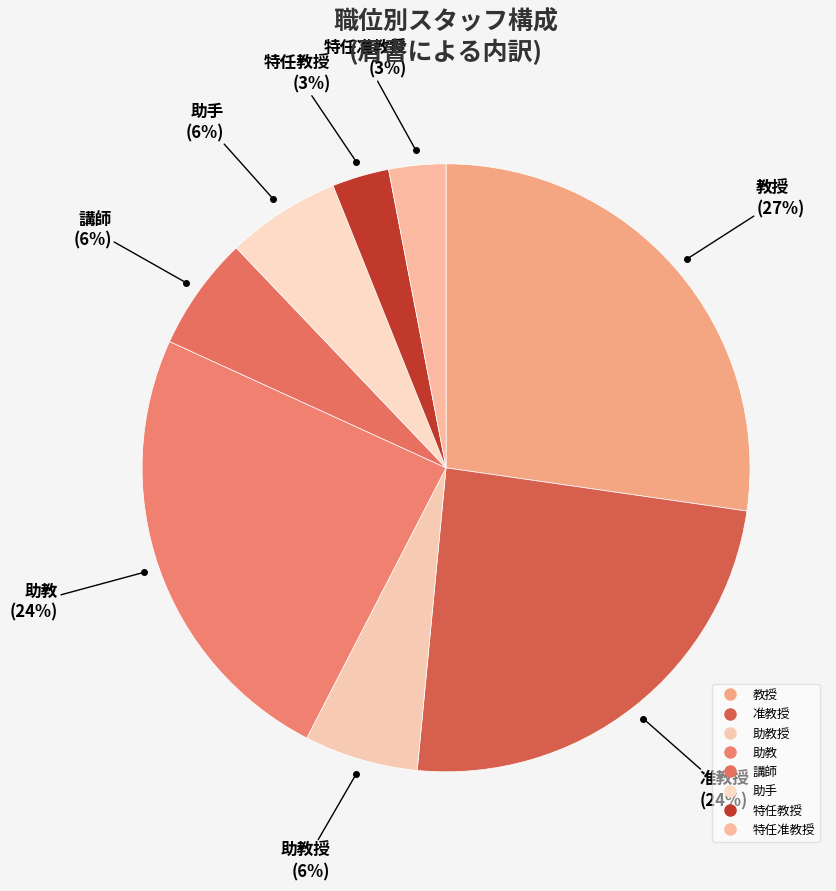

How many segments does this pie chart have?

8